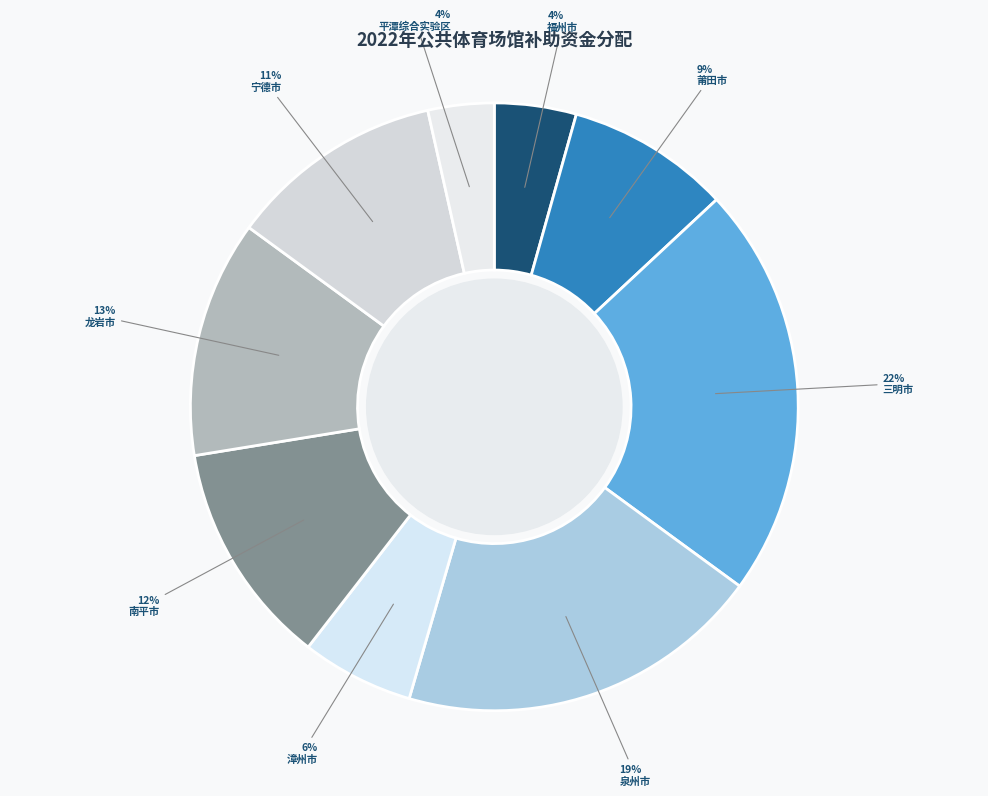

Rank the categories by value from highest to lowest.

三明市, 泉州市, 龙岩市, 南平市, 宁德市, 莆田市, 漳州市, 福州市, 平潭综合实验区